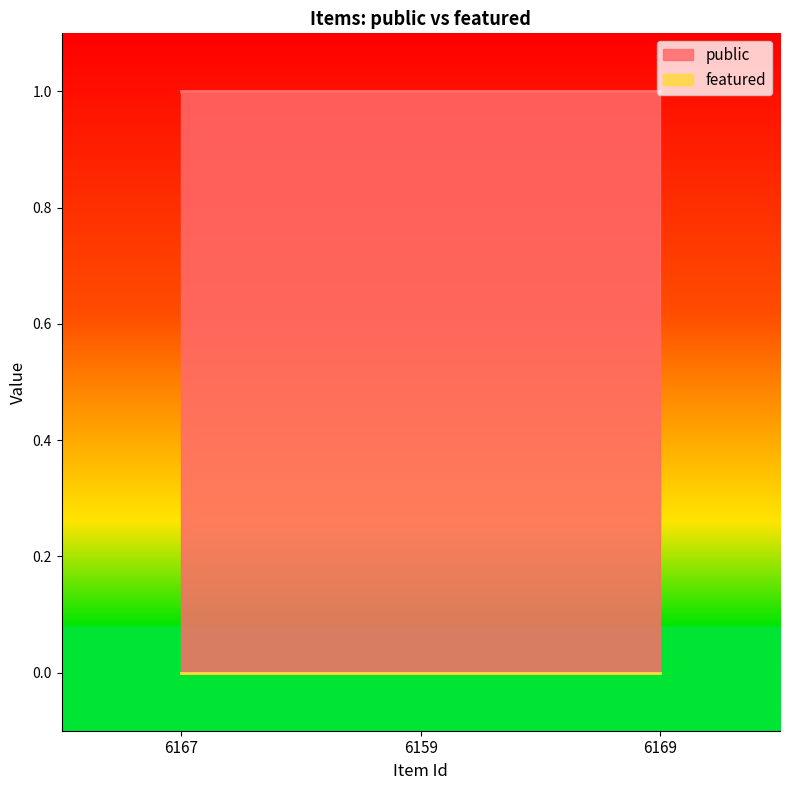

Reading left to right, list all the values displayed in this chart.

public: 1	1	1
featured: 0	0	0